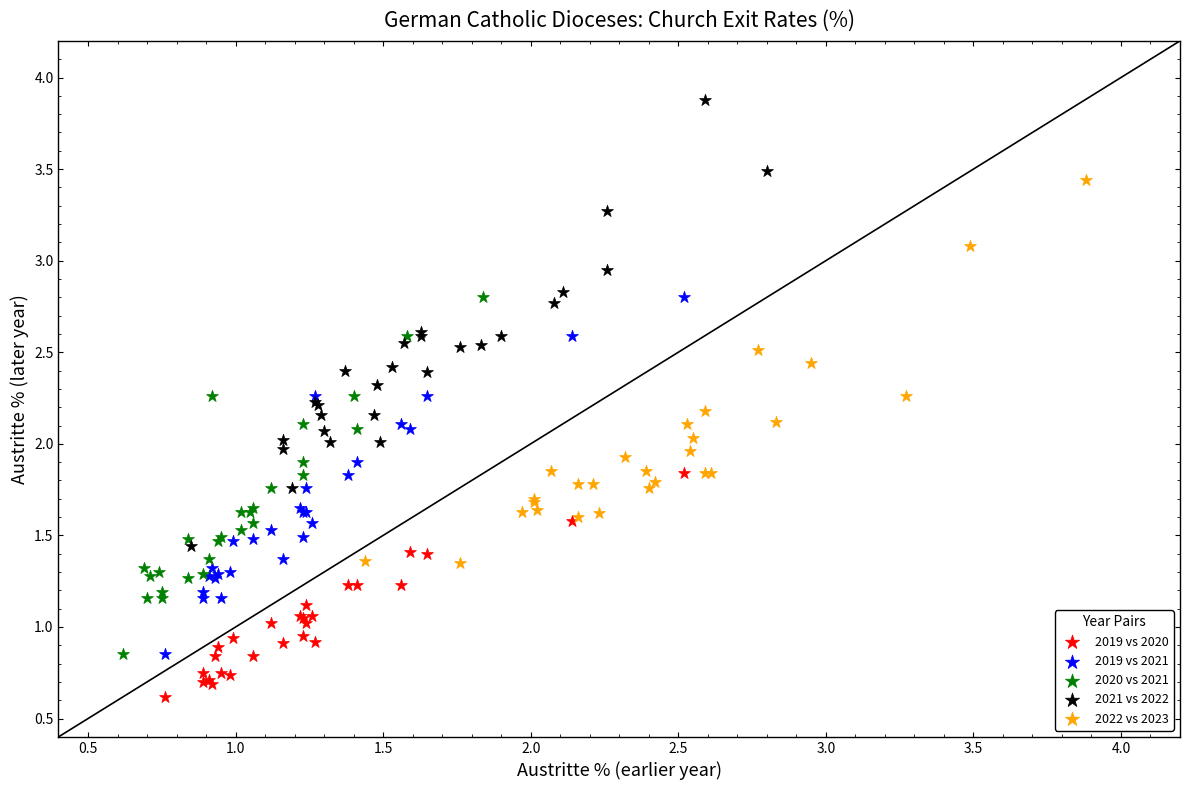

Which series reaches the minimum Y coordinate?

2019 vs 2020